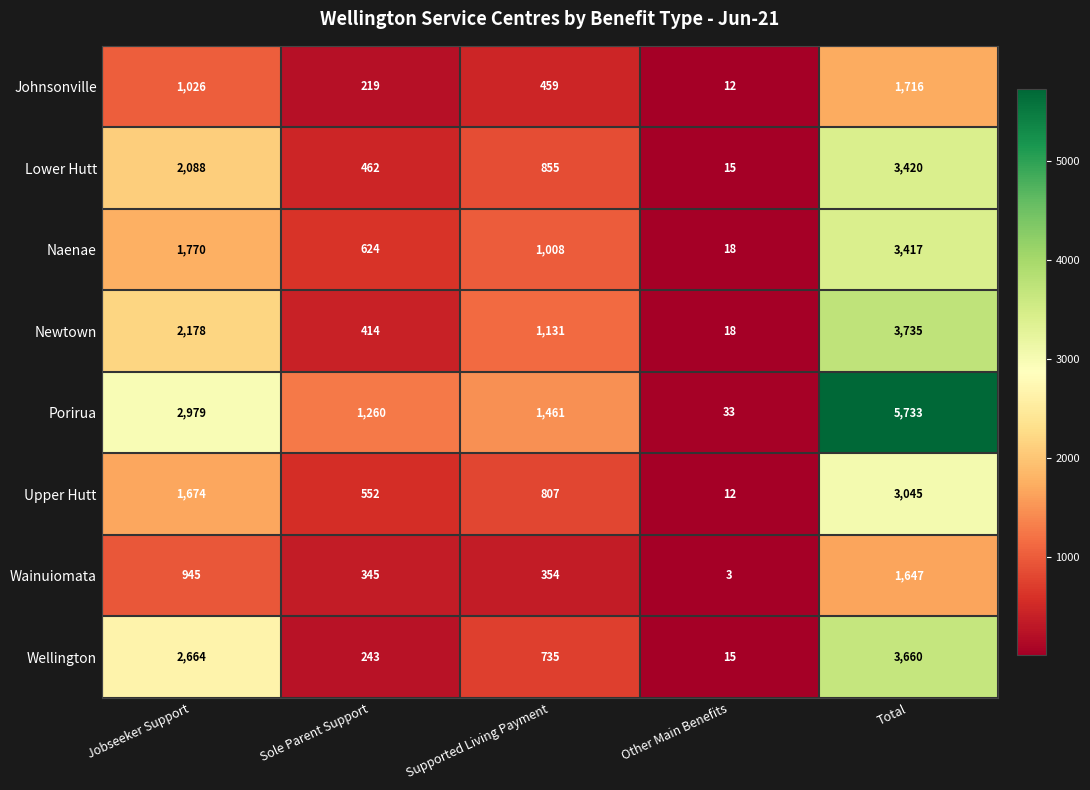

Where does the Newtown series first go above 1131?

Jobseeker Support